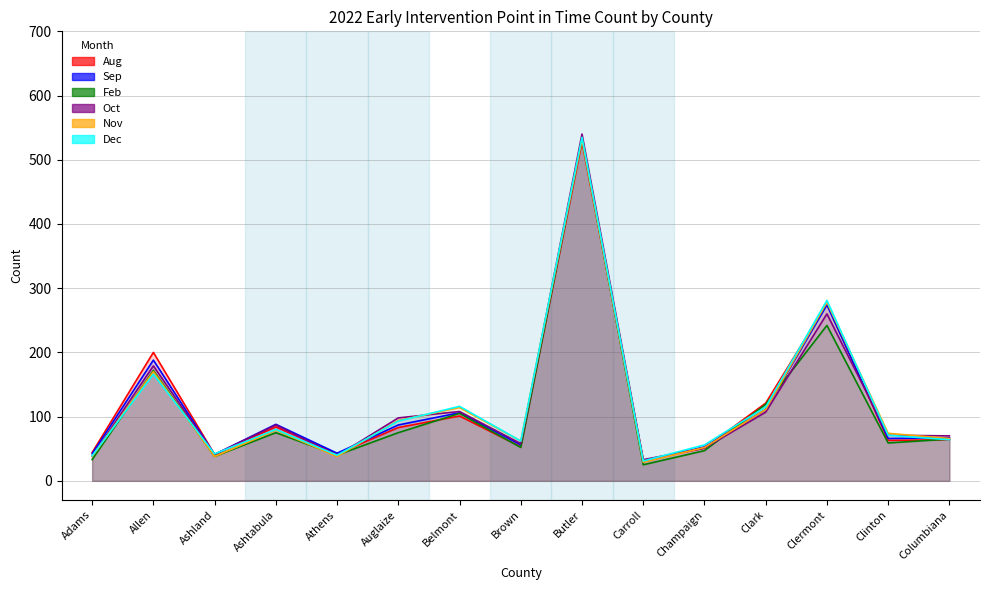

At Butler, list the series in order from smallest to largest.

Aug, Nov, Sep, Feb, Dec, Oct